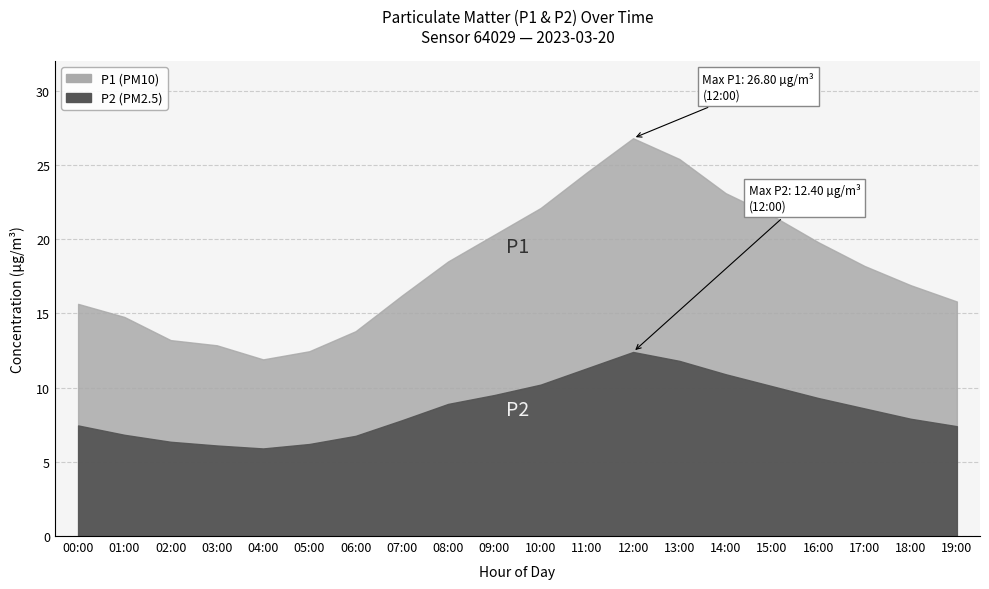

How many values in the P2 series are below 8?

10